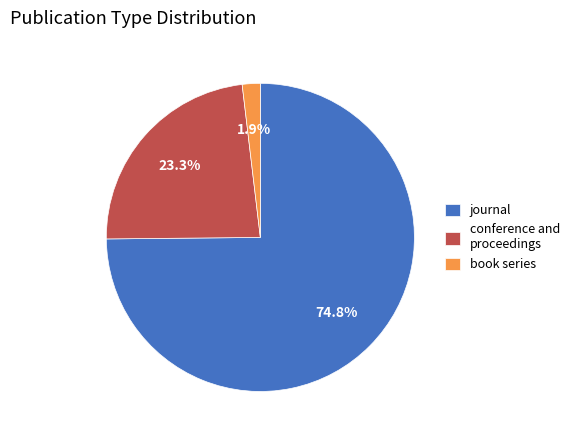

What is the smallest slice in the pie chart?

book series